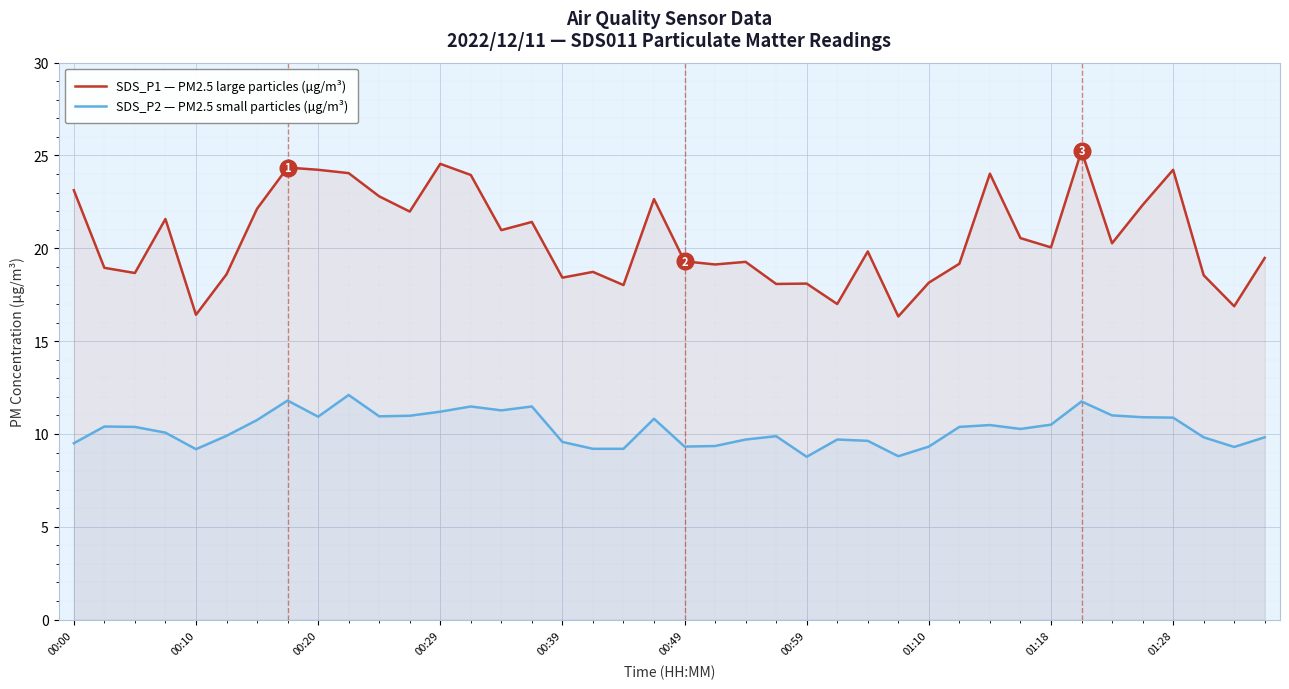

How many lines are shown in the chart?

2